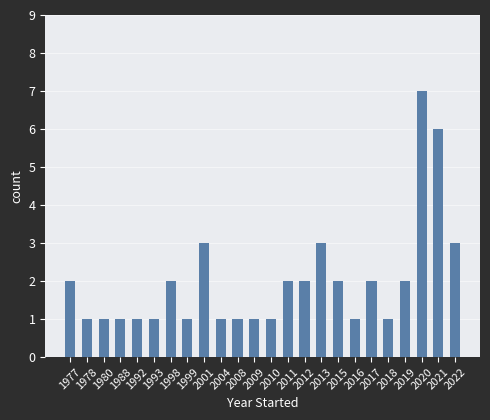

What is the difference between the second highest and second lowest values?

5